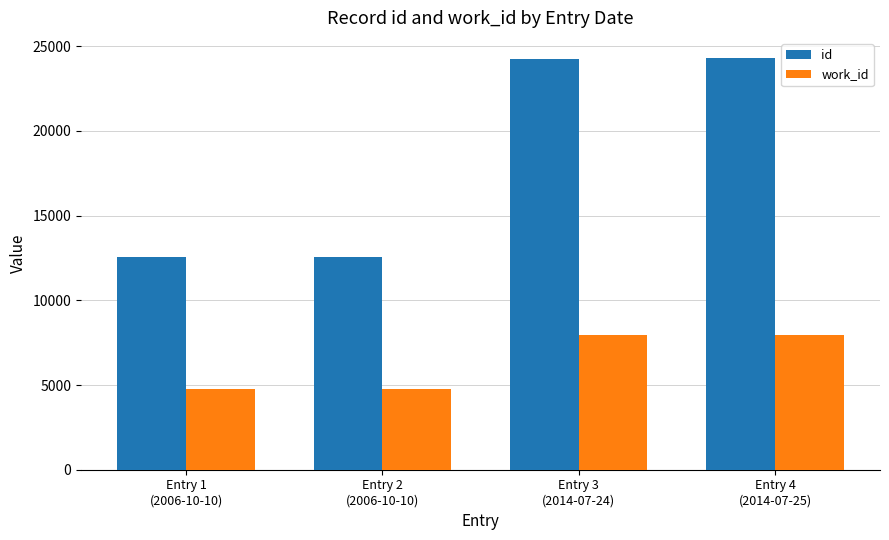

Which series has the largest range (max minus min)?

id